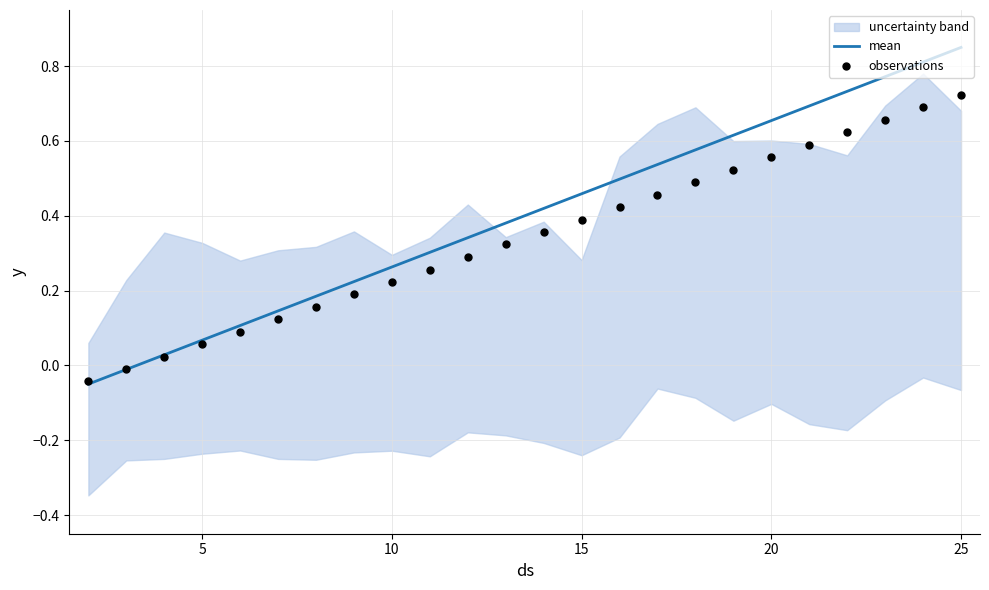

At how many categories does at least one series exceed 0?

22